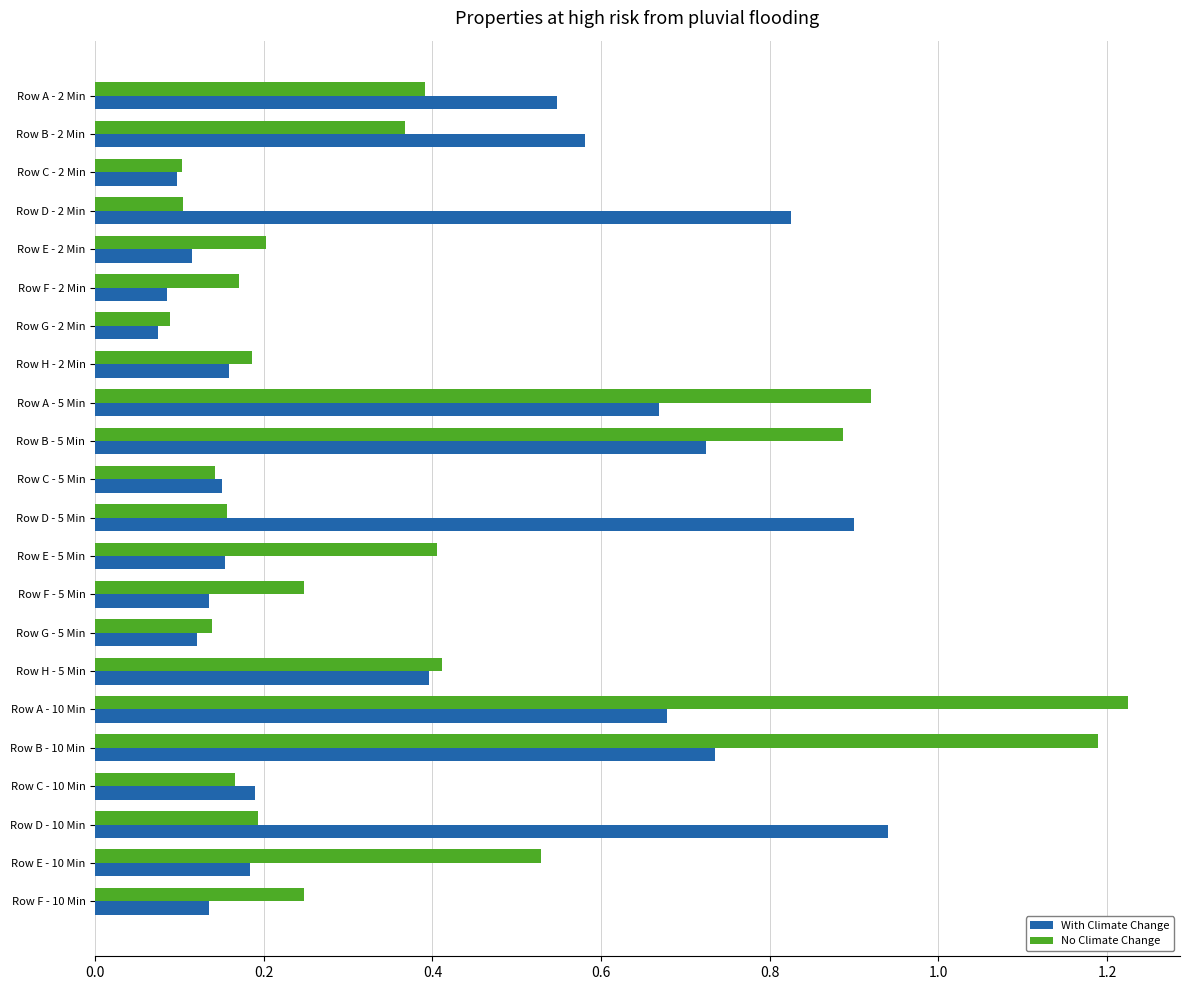

At which category does the chart reach its peak across all series?

Row A - 10 Min